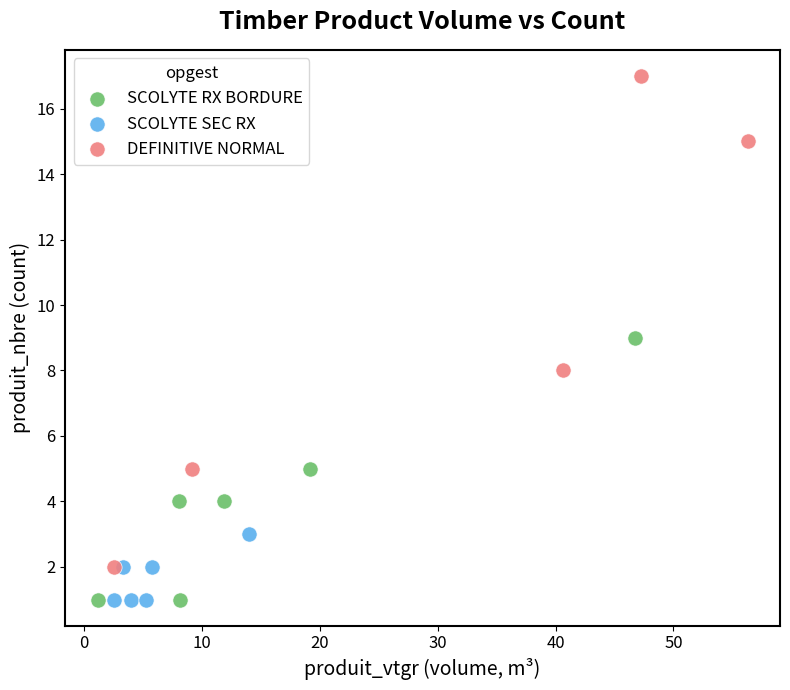

Which series has the largest Y range (max minus min)?

DEFINITIVE NORMAL